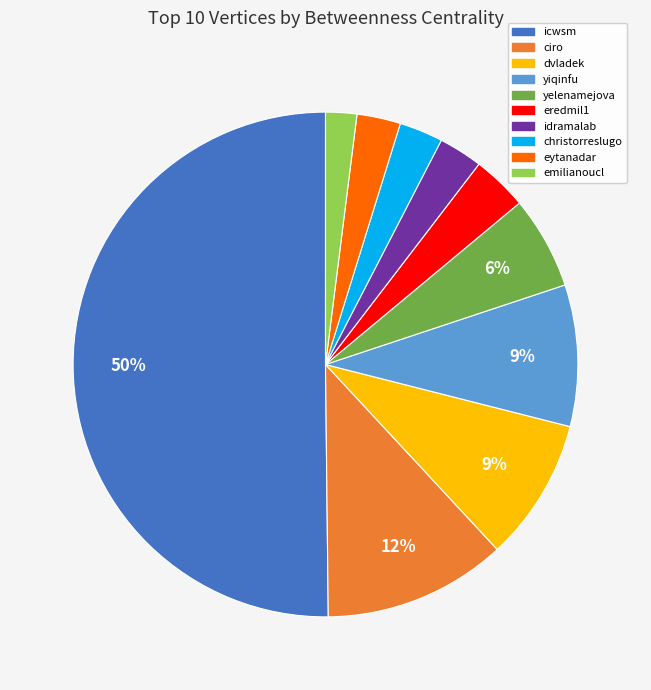

Approximately how many times larger is the value at christorreslugo compared to ciro?

0.2